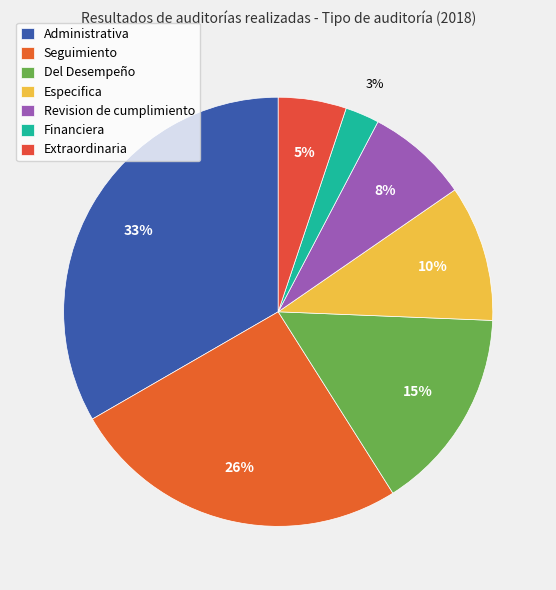

To the nearest percent, what percentage of the pie is Del Desempeño?

15%